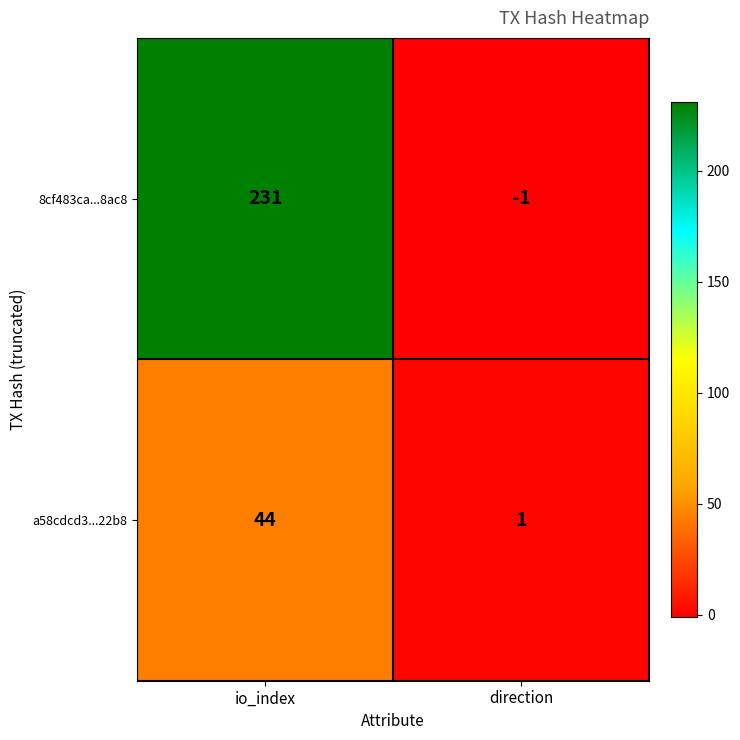

The value of 8cf483ca...8ac8 at io_index is 51. True or false?

False